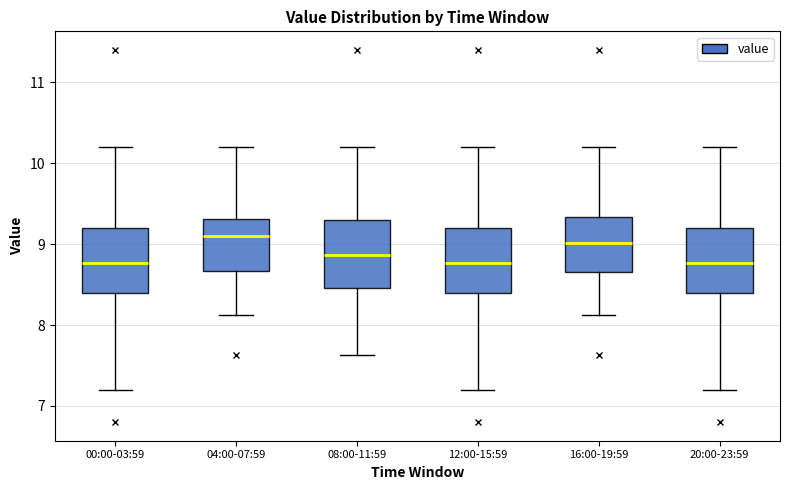

Reading left to right, transcribe this box plot: for each box, give where its median line is, the range the box spans, and where its two whiskers end, as read against the y-axis. The values are not printed on the chart, so give them approximately, as read against the axis.

00:00-03:59: median 8.8, box 8.4 to 9.2, whiskers 7.2 to 10.2
04:00-07:59: median 9.1, box 8.7 to 9.3, whiskers 8.1 to 10.2
08:00-11:59: median 8.9, box 8.5 to 9.3, whiskers 7.6 to 10.2
12:00-15:59: median 8.8, box 8.4 to 9.2, whiskers 7.2 to 10.2
16:00-19:59: median 9.0, box 8.7 to 9.3, whiskers 8.1 to 10.2
20:00-23:59: median 8.8, box 8.4 to 9.2, whiskers 7.2 to 10.2